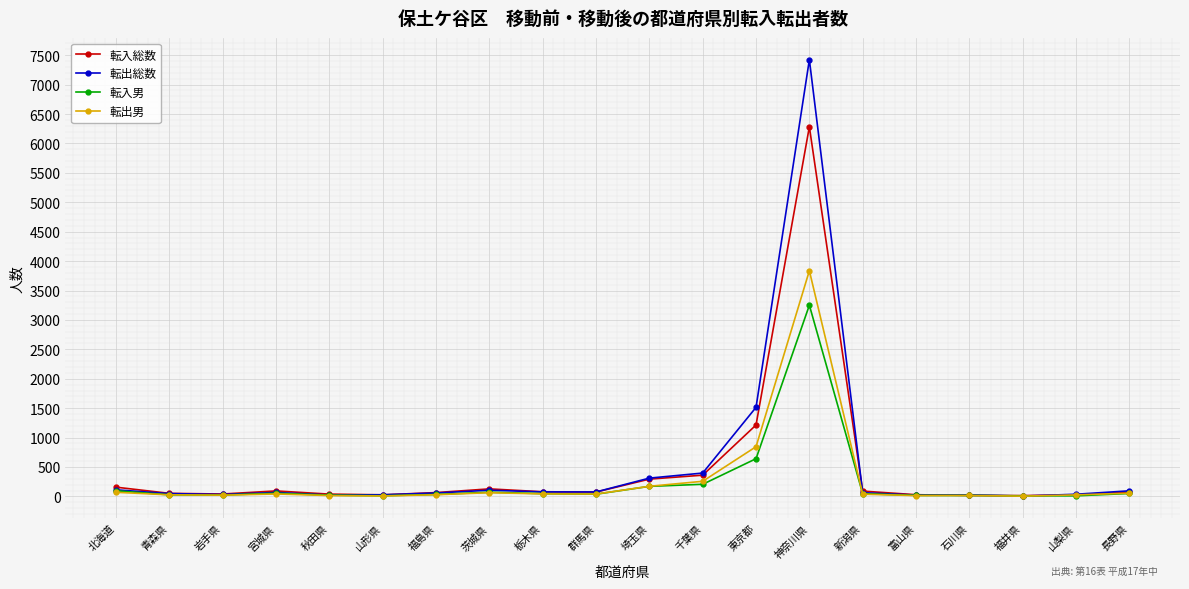

At which label does 転入総数 reach its peak?

神奈川県